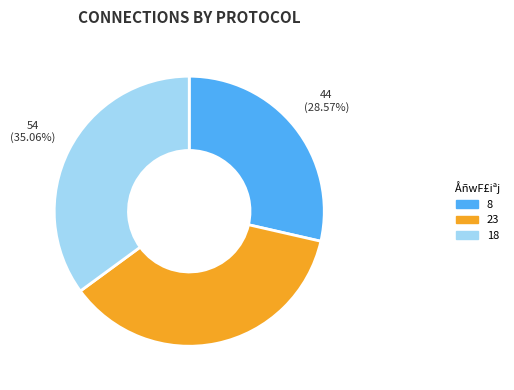

What percentage do 18 and 8 together represent?

63.6%